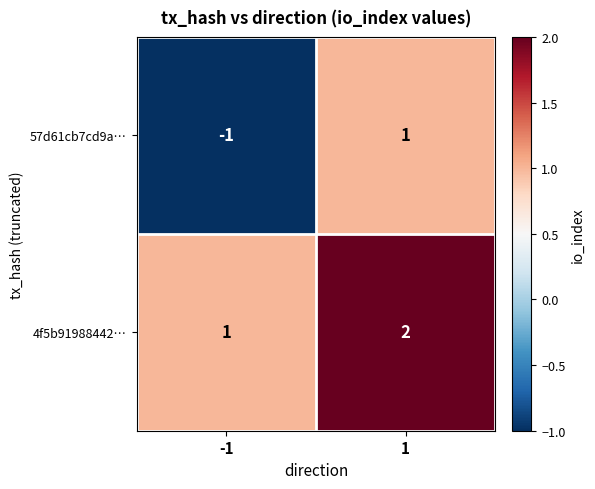

At which category is the sum across all series the highest?

1